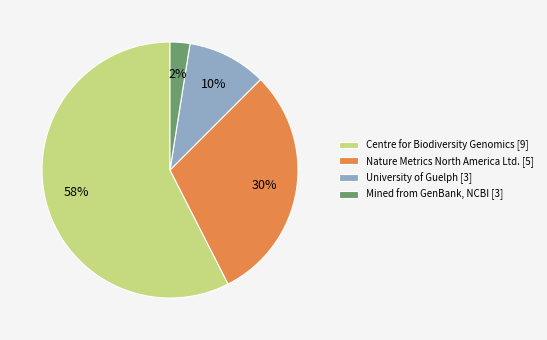

Combined, do Mined from GenBank, NCBI [3] and University of Guelph [3] account for over 50%?

No